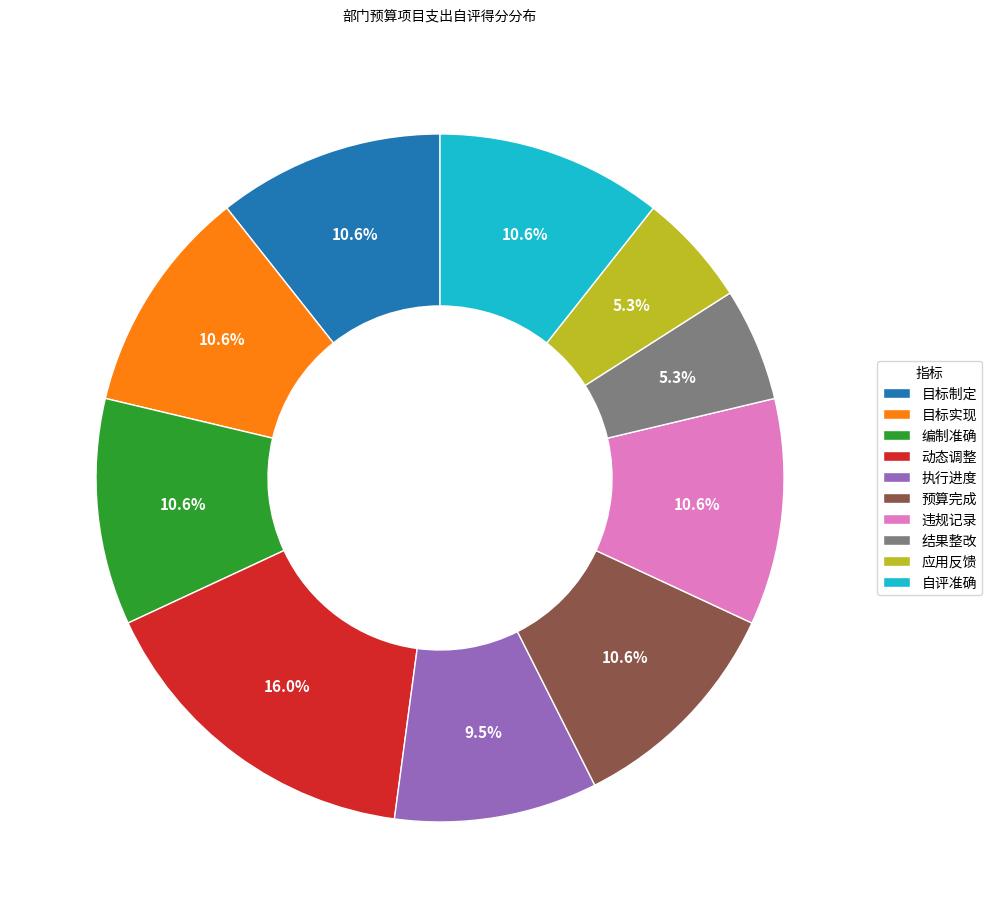

True or false: 结果整改 accounts for 1% of the total.

False